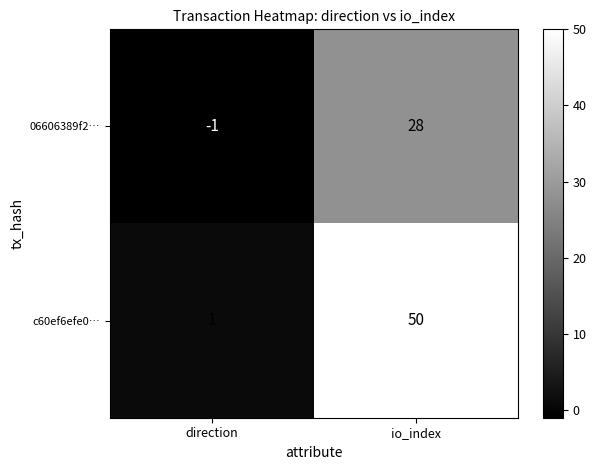

The value of c60ef6efe0… at io_index is 13. True or false?

False